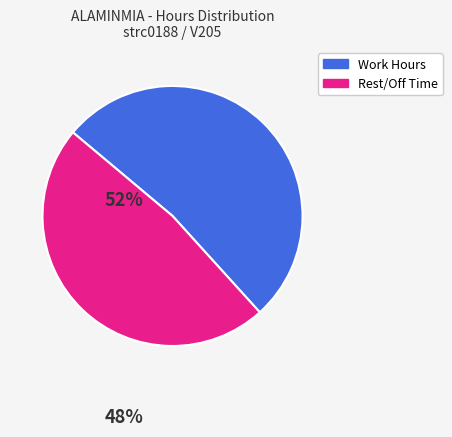

Does any single category account for the majority?

Yes